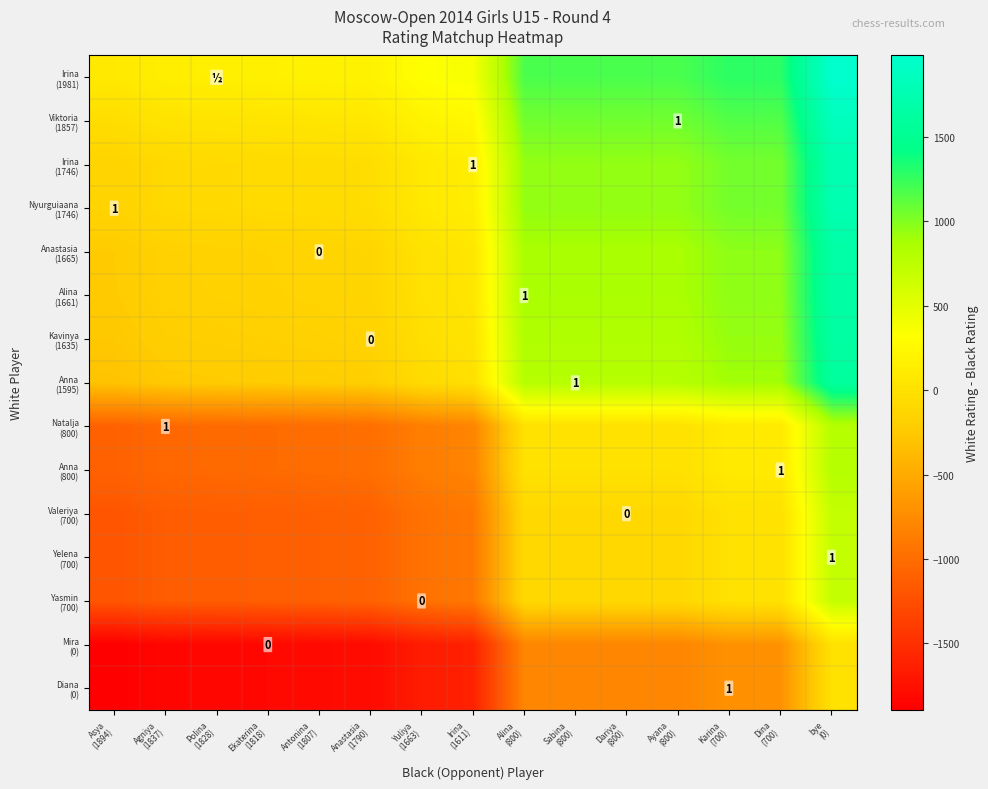

The Yasmin (700) series shows -645 at Yuliya (1663). True or false?

False